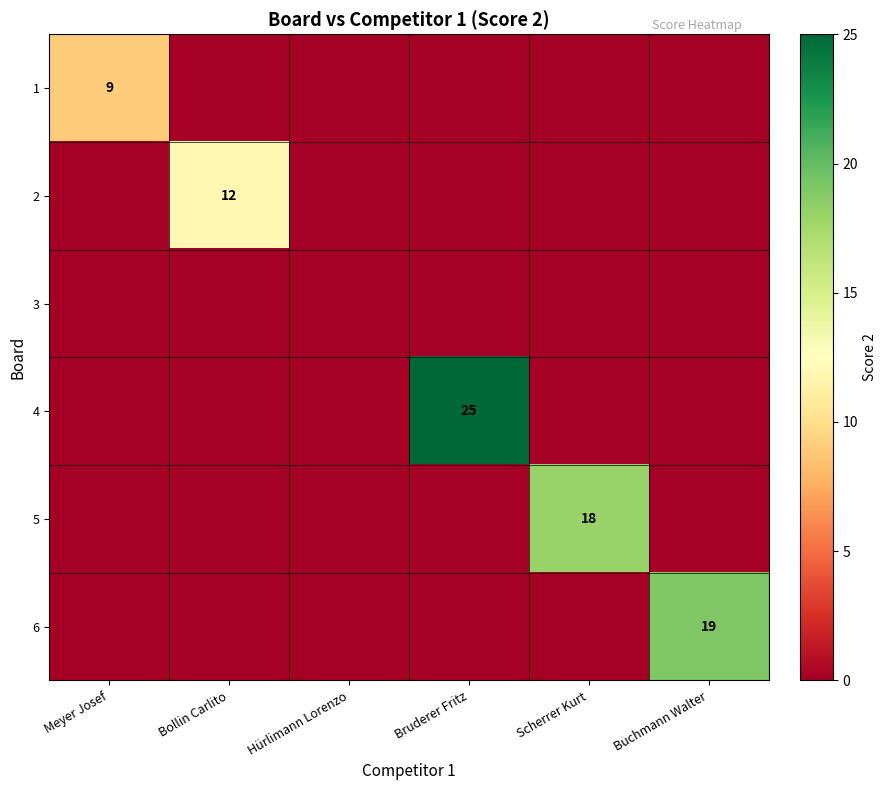

True or false: 6 has a value of 7 at Buchmann Walter.

False